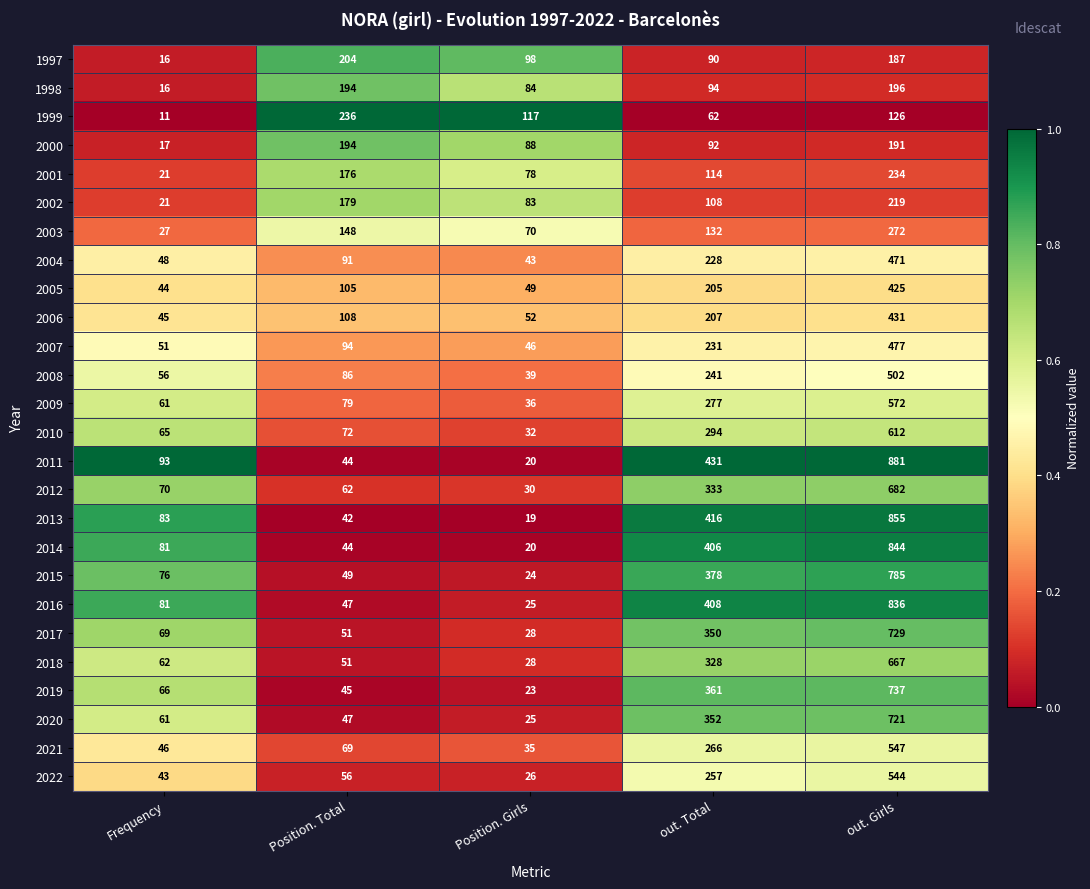

What is the approximate value of 2001 at out. Girls?

234